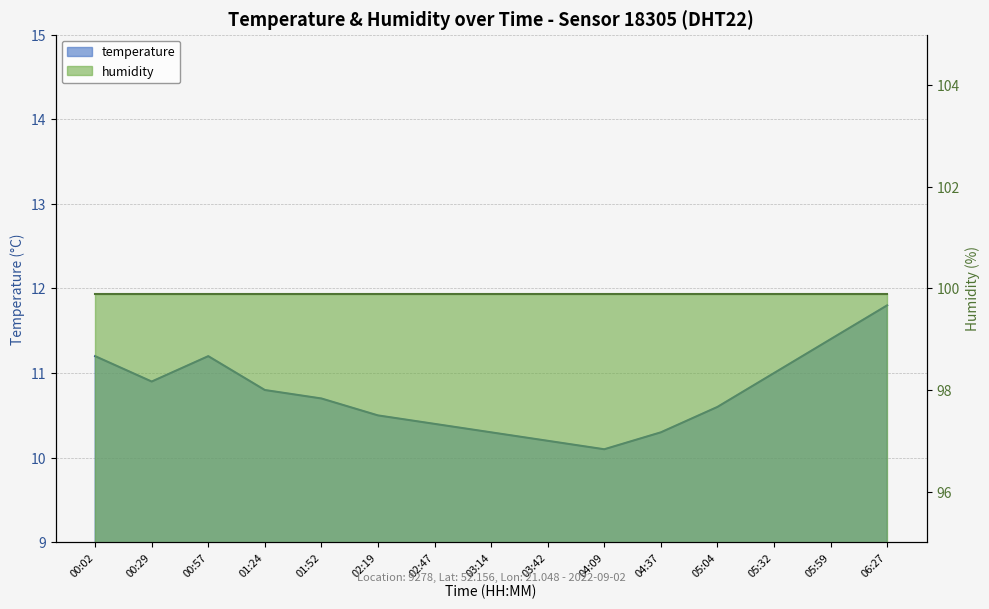

Reading right to left, what are all the values shown in this chart?

06:27=11.8	05:59=11.4	05:32=11.0	05:04=10.6	04:37=10.3	04:09=10.1	03:42=10.2	03:14=10.3	02:47=10.4	02:19=10.5	01:52=10.7	01:24=10.8	00:57=11.2	00:29=10.9	00:02=11.2